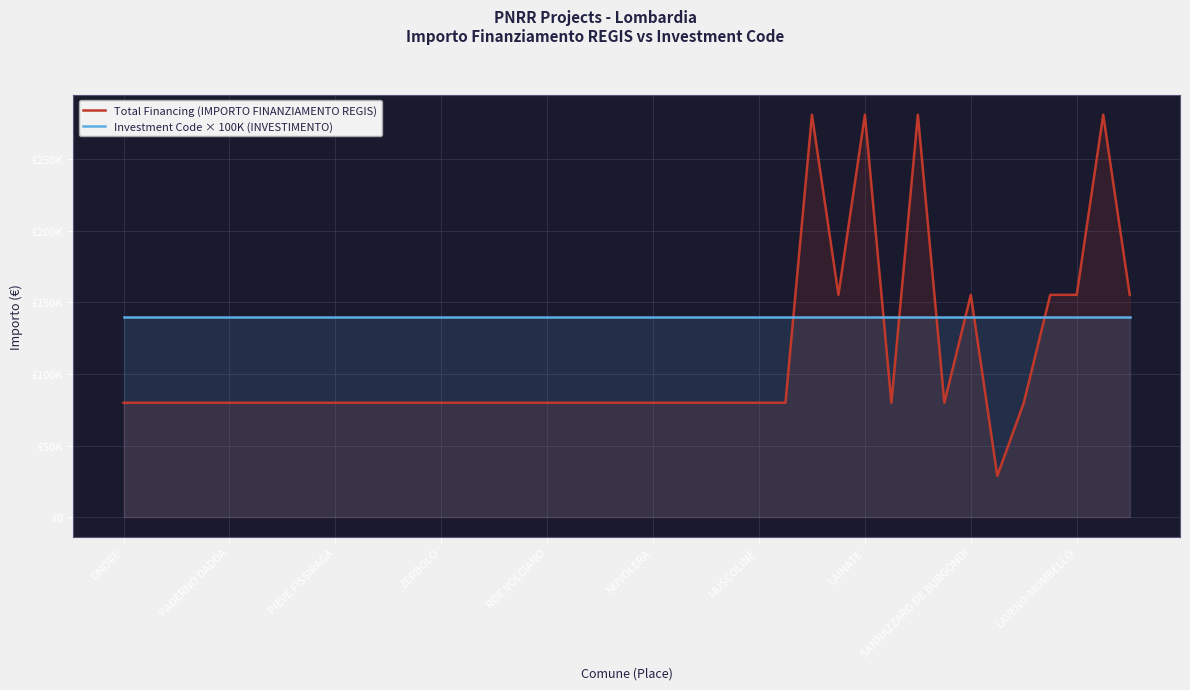

Where do Total Financing (IMPORTO FINANZIAMENTO REGIS) and Investment Code × 100K (INVESTIMENTO) first cross each other?

25 and 26